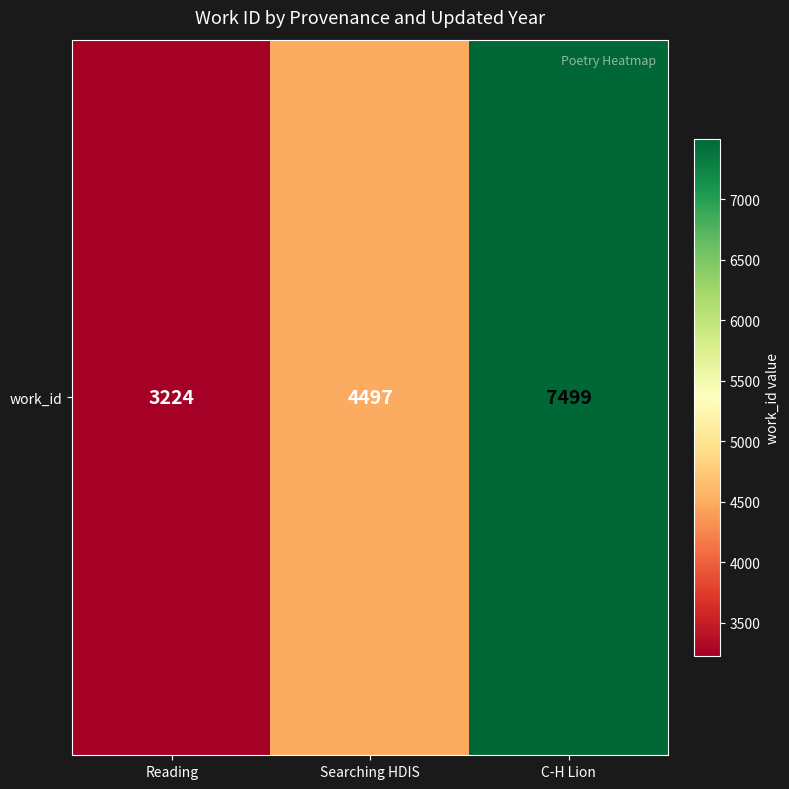

Which has a higher value, C-H Lion or Reading?

C-H Lion